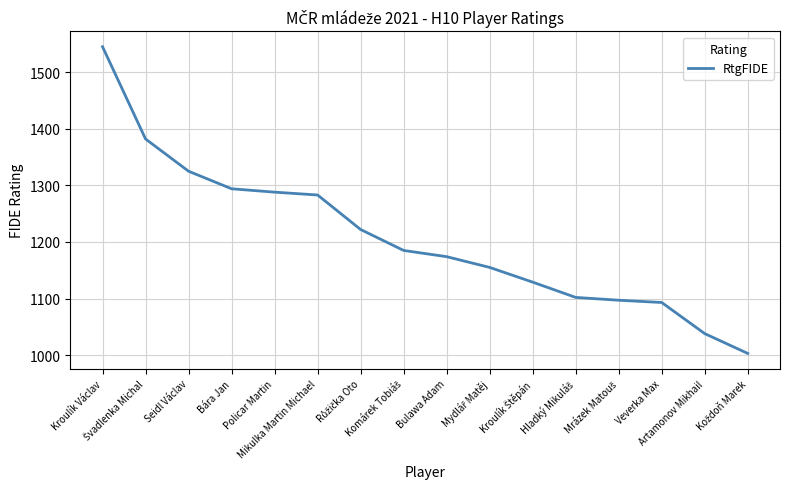

What is the difference between the maximum and minimum values?

542